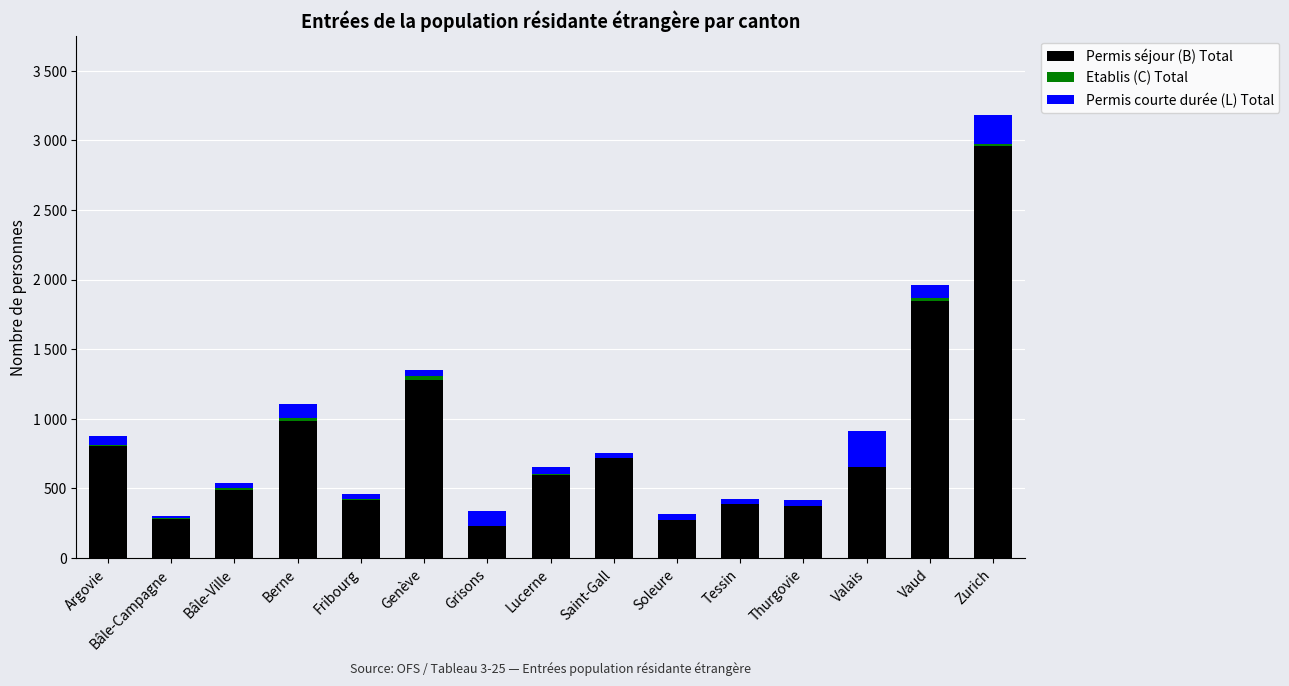

Is it true that Etablis (C) Total equals 1 at Valais?

False